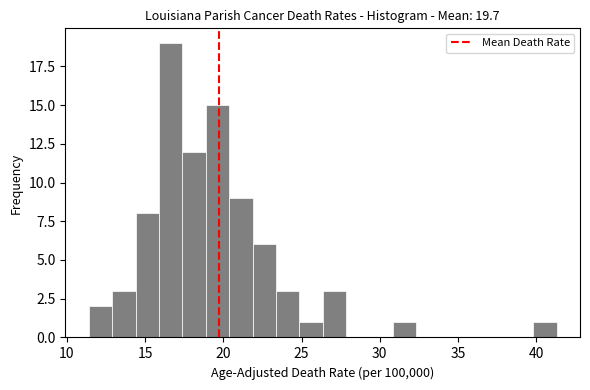

Read against the x-axis, roughly where is the centre of the tallest bar?

16.5